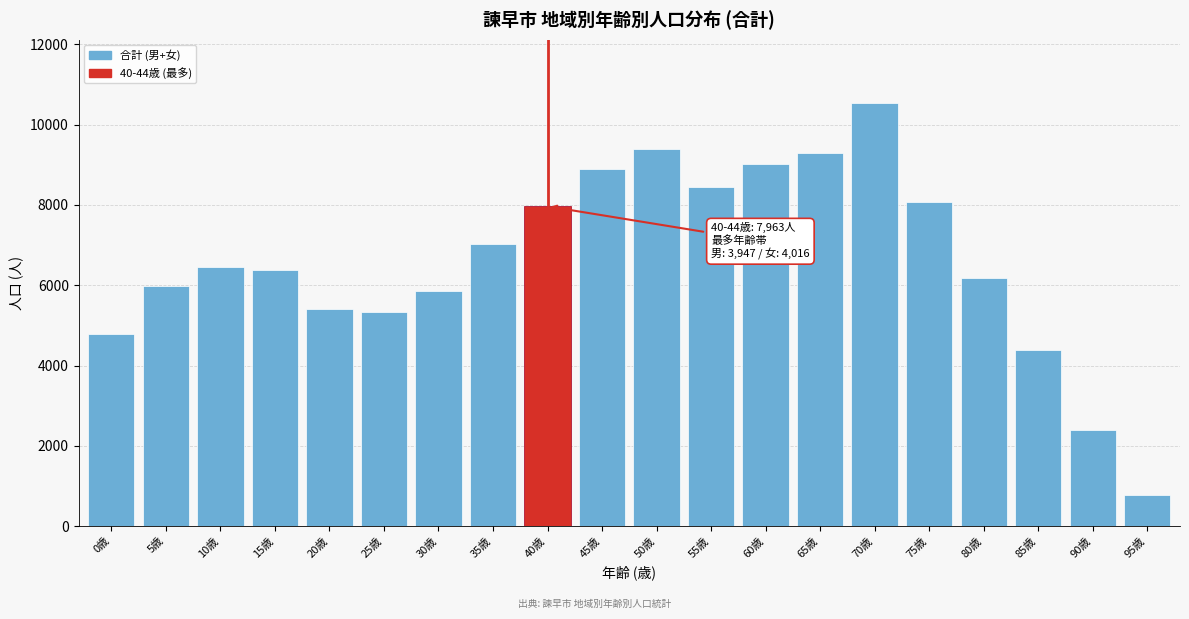

Reading left to right, extract all data points from this chart.

4787	5992	6457	6388	5411	5326	5848	7021	7963	8889	9379	8439	9026	9279	10531	8079	6169	4379	2391	787